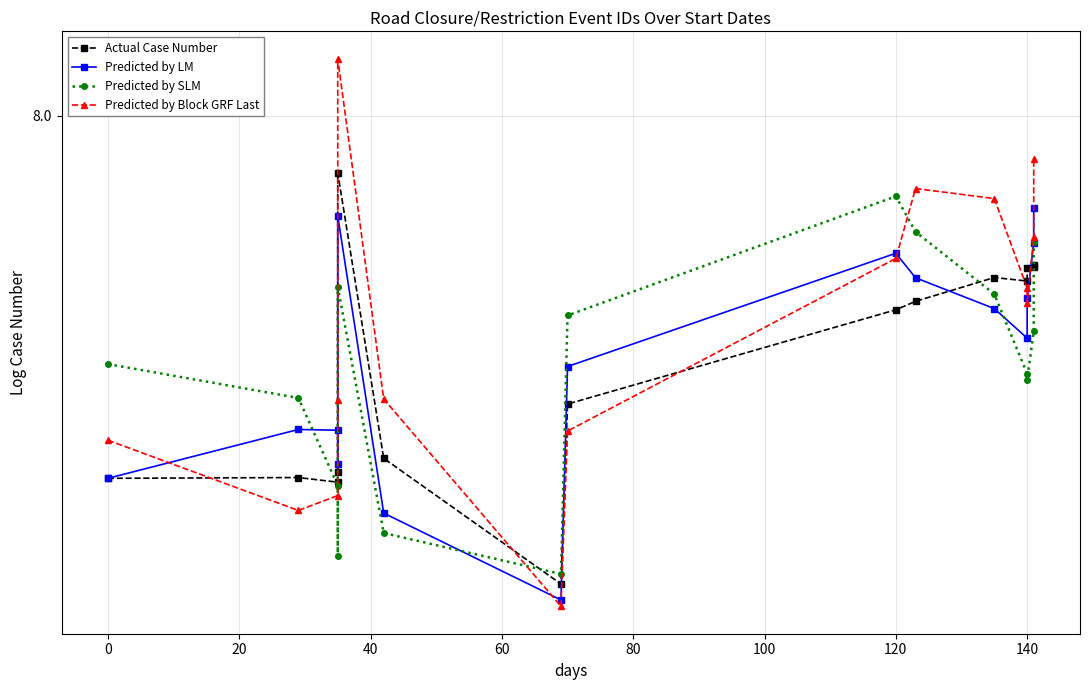

What is the difference between the maximum and minimum values in the Actual Case Number series?

0.2